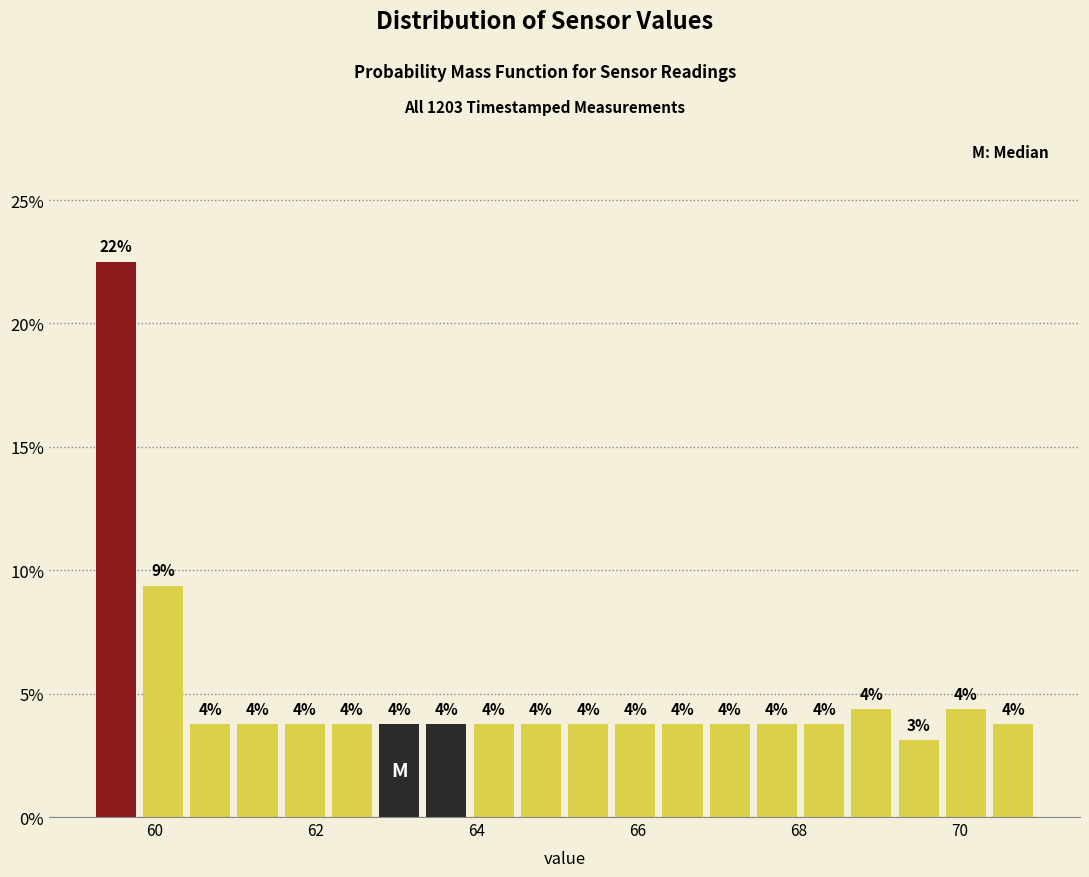

Around what value on the x-axis is the tallest bar? Give the approximate position of its centre, as read against the axis.

59.6